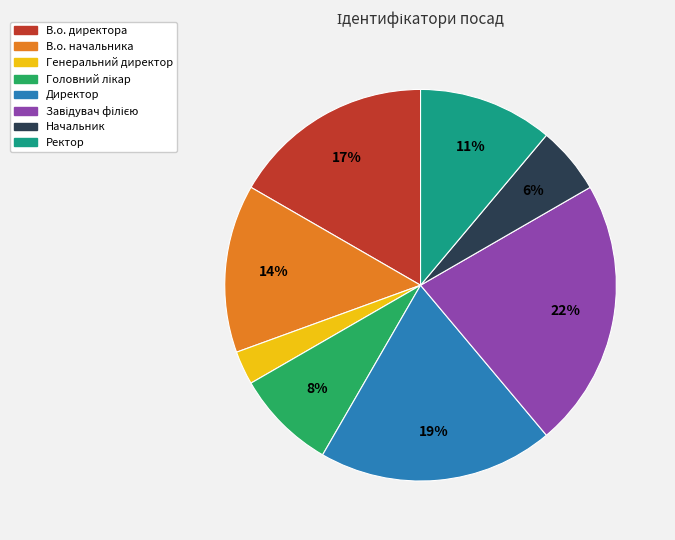

How many segments does this pie chart have?

8